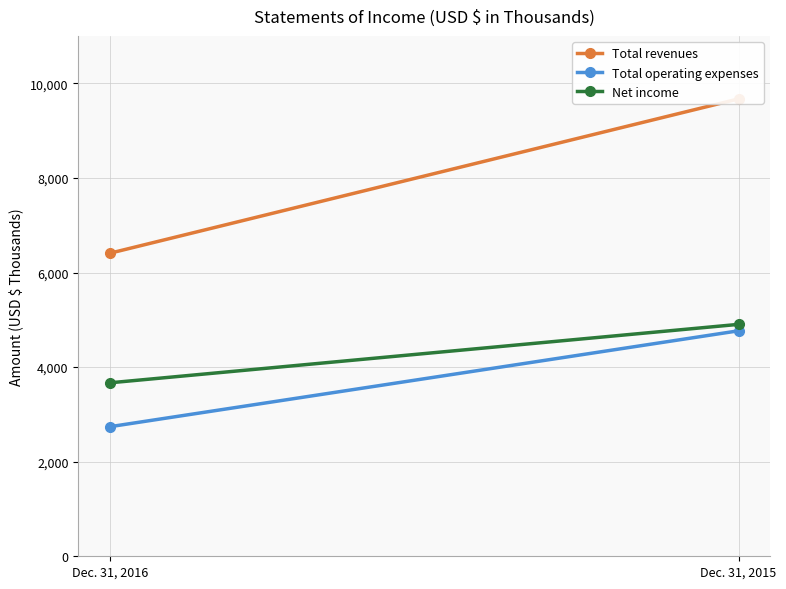

At which category is the sum across all series the highest?

Dec. 31, 2015